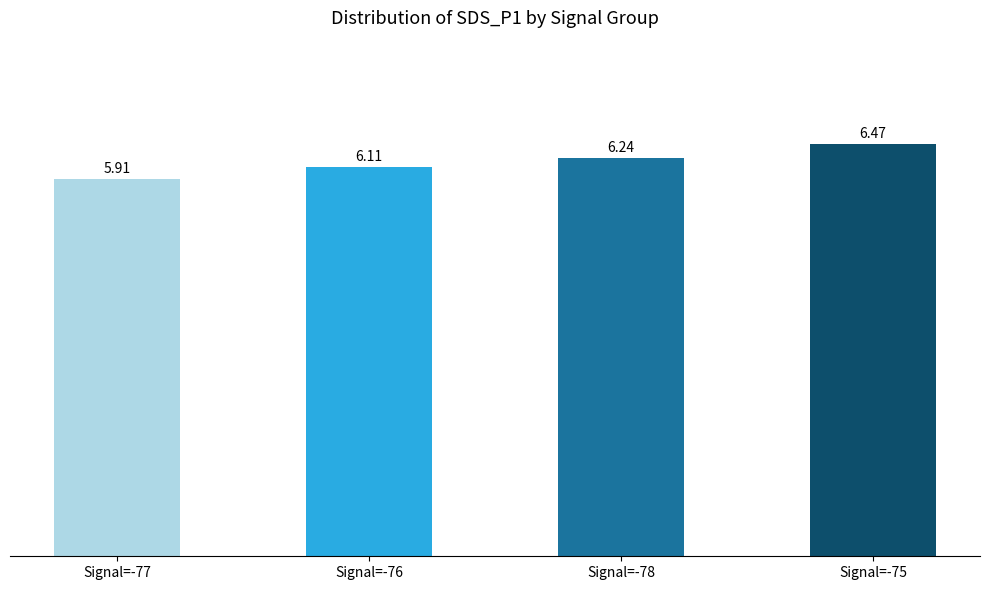

Which label corresponds to the largest value in the chart?

Signal=-75